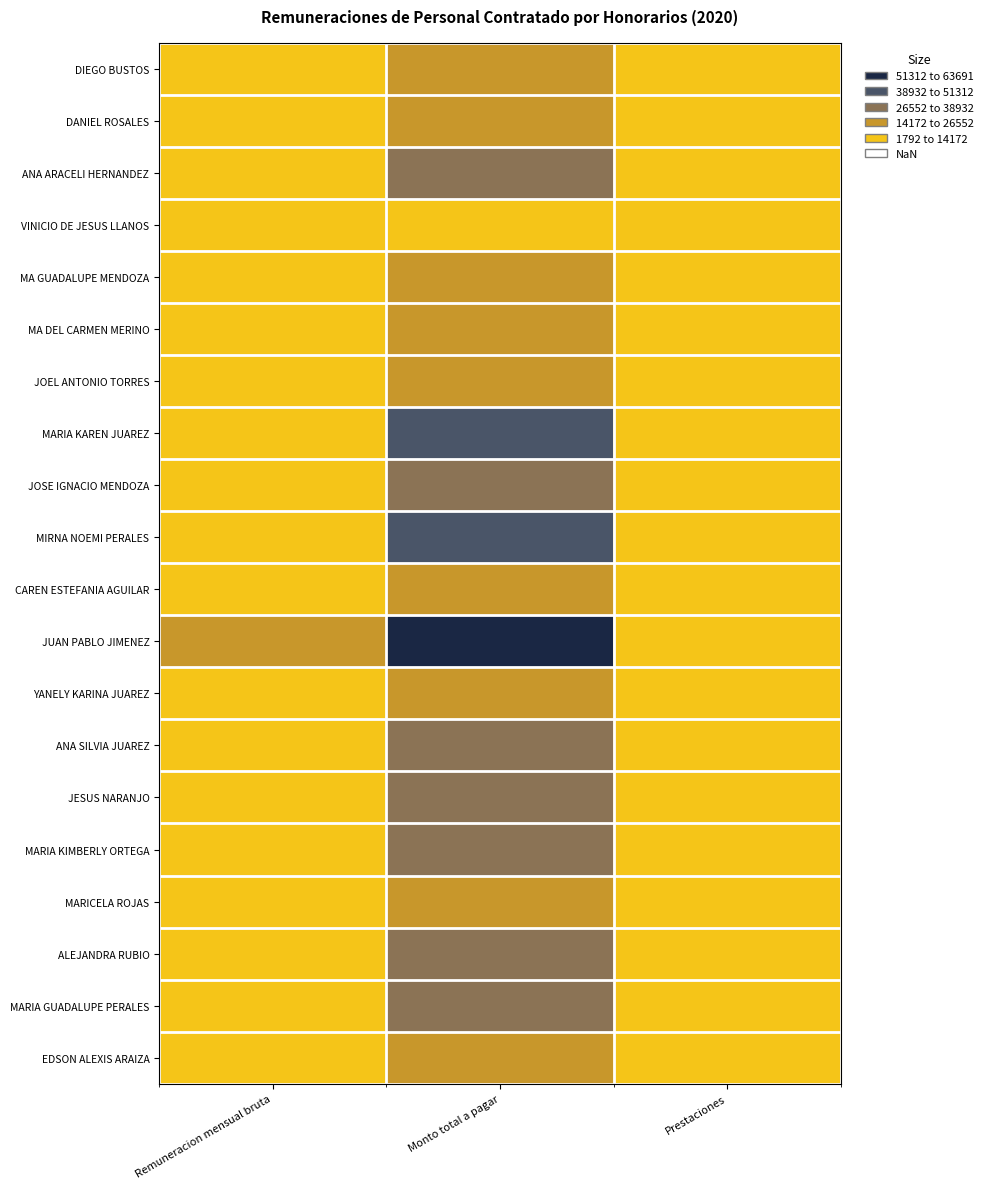

Reading left to right, list all the values displayed in this chart.

DIEGO BUSTOS: Remuneracion mensual bruta=7087.2	Monto total a pagar=20750.4	Prestaciones=2796.2
DANIEL ROSALES: Remuneracion mensual bruta=8073.0	Monto total a pagar=25502.7	Prestaciones=3436.5
ANA ARACELI HERNANDEZ: Remuneracion mensual bruta=8956.5	Monto total a pagar=28293.7	Prestaciones=3812.6
VINICIO DE JESUS LLANOS: Remuneracion mensual bruta=7344.6	Monto total a pagar=13298.5	Prestaciones=1792.0
MA GUADALUPE MENDOZA: Remuneracion mensual bruta=5760.0	Monto total a pagar=24631.1	Prestaciones=3319.1
MA DEL CARMEN MERINO: Remuneracion mensual bruta=7344.6	Monto total a pagar=23201.7	Prestaciones=3126.5
JOEL ANTONIO TORRES: Remuneracion mensual bruta=7344.6	Monto total a pagar=21504.0	Prestaciones=2897.7
MARIA KAREN JUAREZ: Remuneracion mensual bruta=12757.2	Monto total a pagar=40300.2	Prestaciones=5430.5
JOSE IGNACIO MENDOZA: Remuneracion mensual bruta=10441.2	Monto total a pagar=32983.9	Prestaciones=4444.6
MIRNA NOEMI PERALES: Remuneracion mensual bruta=13910.1	Monto total a pagar=43942.2	Prestaciones=5921.3
CAREN ESTEFANIA AGUILAR: Remuneracion mensual bruta=7890.3	Monto total a pagar=24925.6	Prestaciones=3358.8
JUAN PABLO JIMENEZ: Remuneracion mensual bruta=20161.8	Monto total a pagar=63691.5	Prestaciones=8582.5
YANELY KARINA JUAREZ: Remuneracion mensual bruta=8073.0	Monto total a pagar=25502.7	Prestaciones=3436.5
ANA SILVIA JUAREZ: Remuneracion mensual bruta=9006.0	Monto total a pagar=28450.1	Prestaciones=3833.7
JESUS NARANJO: Remuneracion mensual bruta=9723.6	Monto total a pagar=30717.0	Prestaciones=4139.2
MARIA KIMBERLY ORTEGA: Remuneracion mensual bruta=9723.6	Monto total a pagar=30717.0	Prestaciones=4139.2
MARICELA ROJAS: Remuneracion mensual bruta=7638.3	Monto total a pagar=24129.5	Prestaciones=3251.5
ALEJANDRA RUBIO: Remuneracion mensual bruta=9723.6	Monto total a pagar=30717.0	Prestaciones=4139.2
MARIA GUADALUPE PERALES: Remuneracion mensual bruta=11632.5	Monto total a pagar=36747.3	Prestaciones=4951.8
EDSON ALEXIS ARAIZA: Remuneracion mensual bruta=5939.7	Monto total a pagar=15102.4	Prestaciones=2035.1